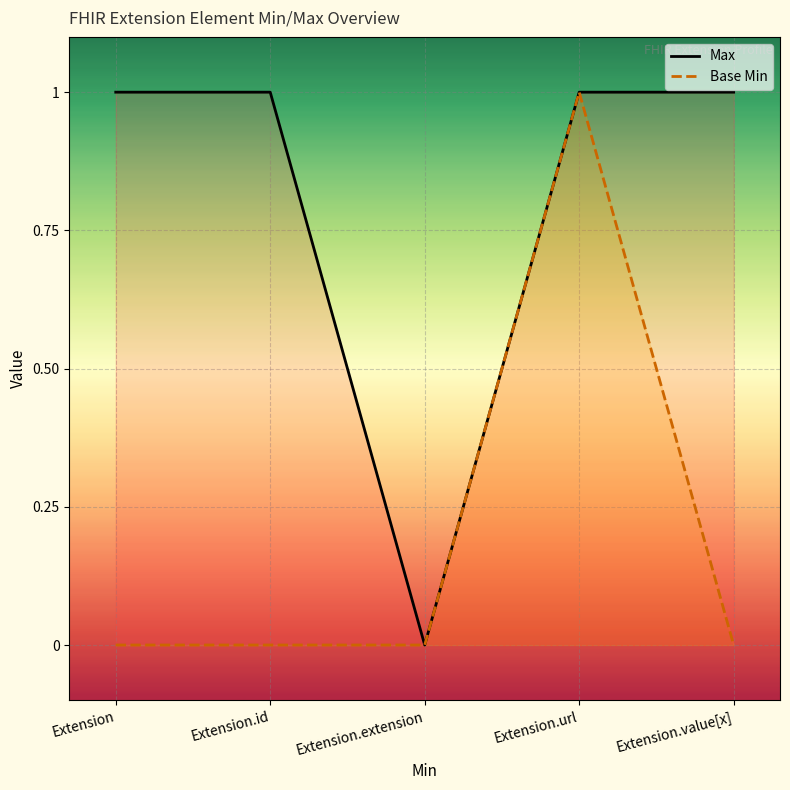

Reading left to right, transcribe all the data shown in this chart.

Max: 1	1	0	1	1
Base Min: 0	0	0	1	0